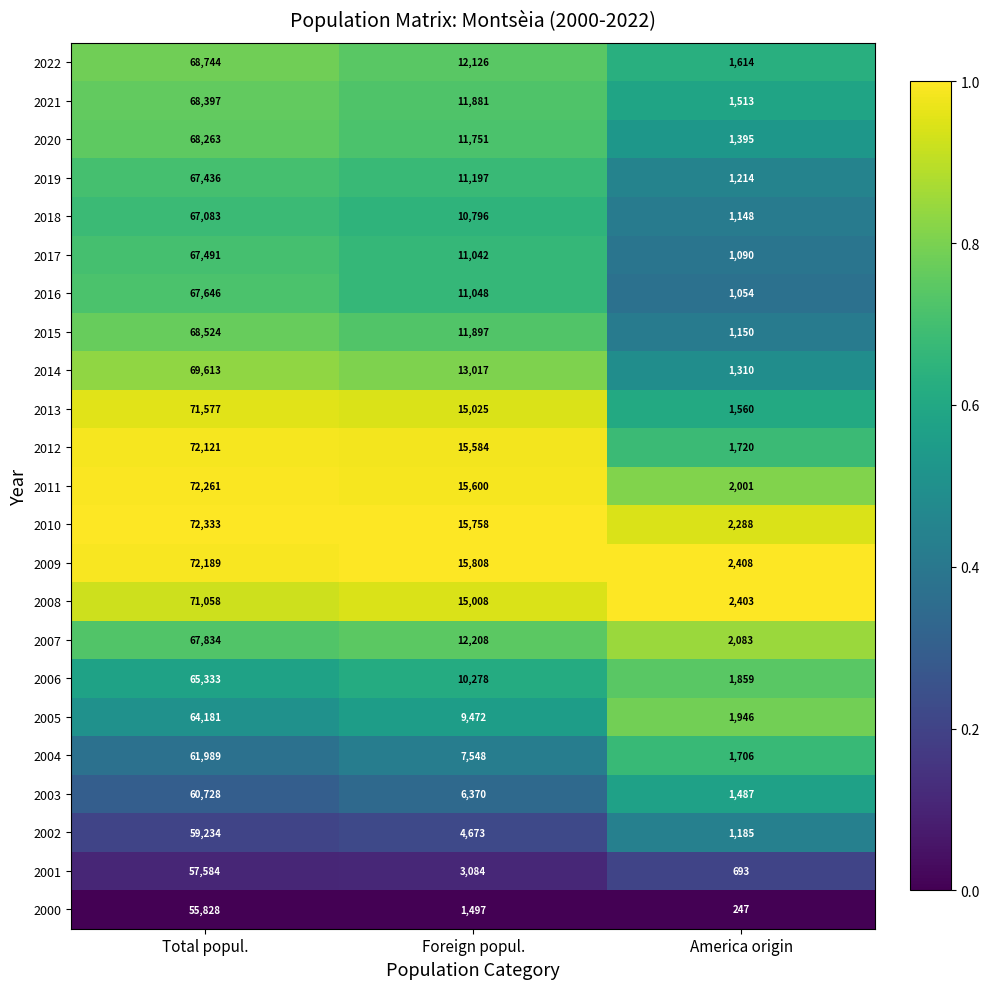

List the series in order of their peak value, lowest first.

2000, 2001, 2002, 2003, 2004, 2005, 2006, 2018, 2019, 2017, 2016, 2007, 2020, 2021, 2015, 2022, 2014, 2008, 2013, 2012, 2009, 2011, 2010